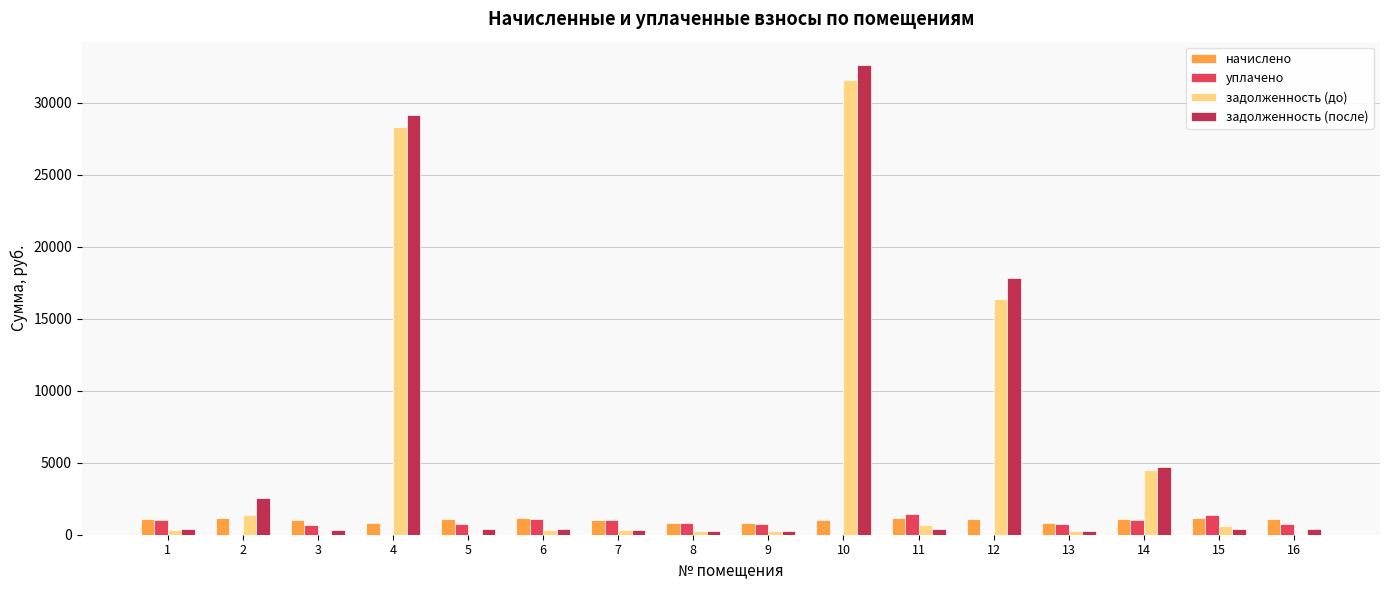

Which series changed the most between 10 and 11?

задолженность (после)